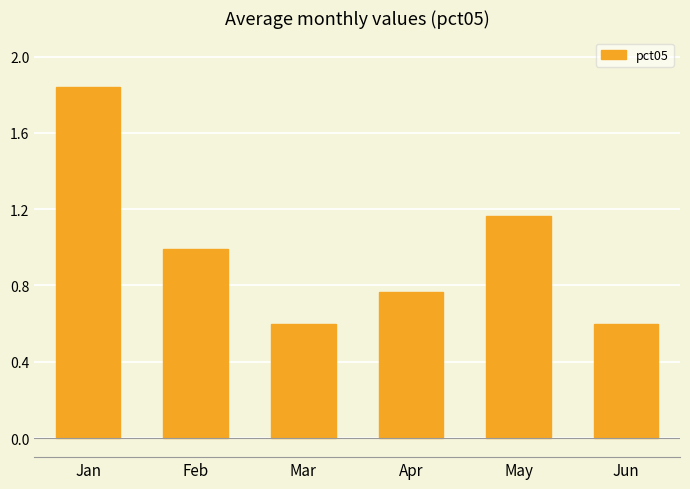

What is the sum of all values?

6.0